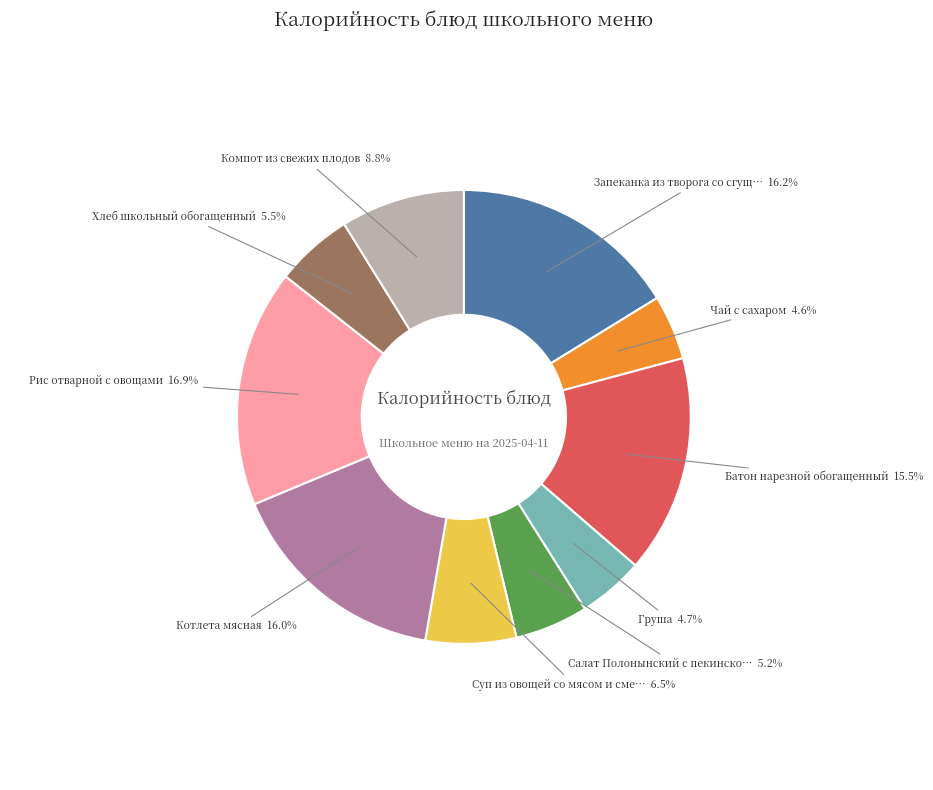

Is there any slice that represents more than half of the pie?

No